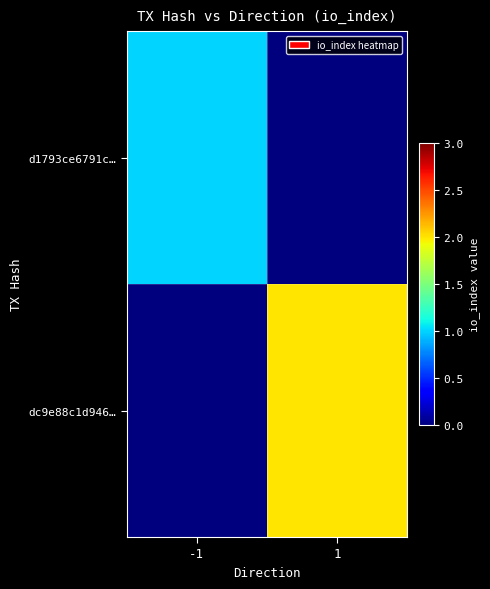

At 1, list the series in order from smallest to largest.

d1793ce6791c…, dc9e88c1d946…